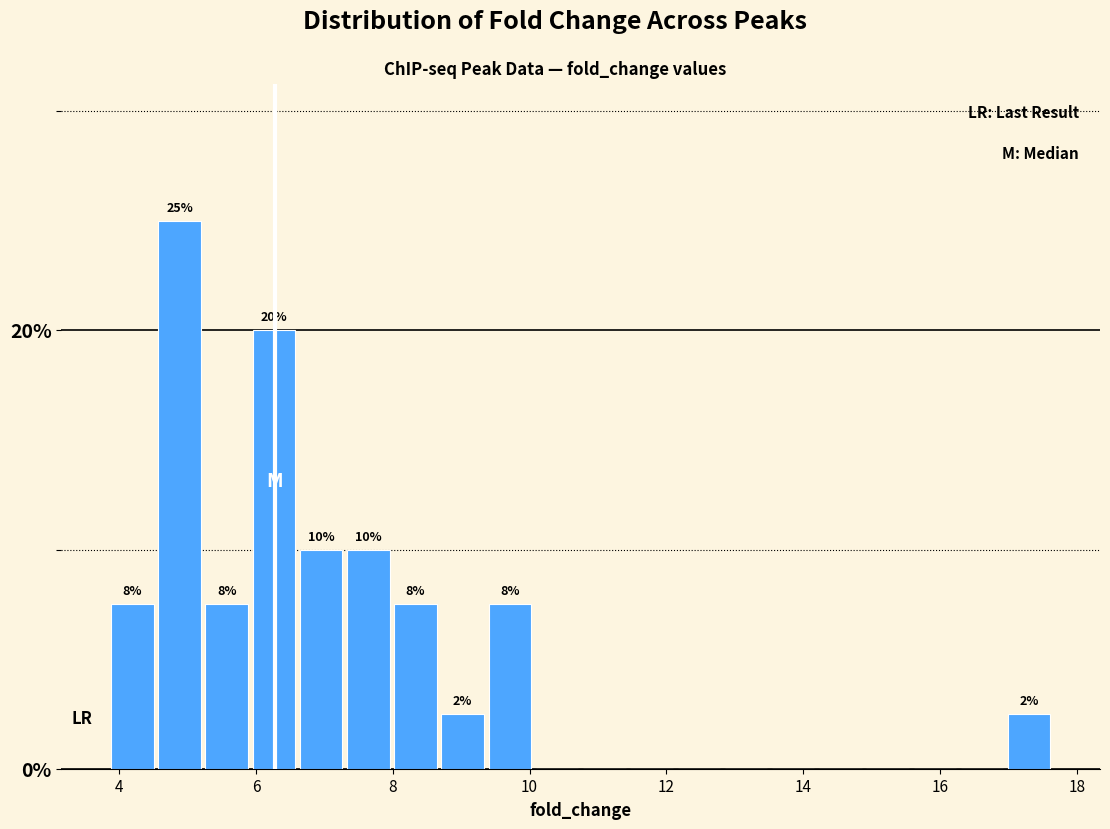

Around what value on the x-axis is the tallest bar? Give the approximate position of its centre, as read against the axis.

4.8